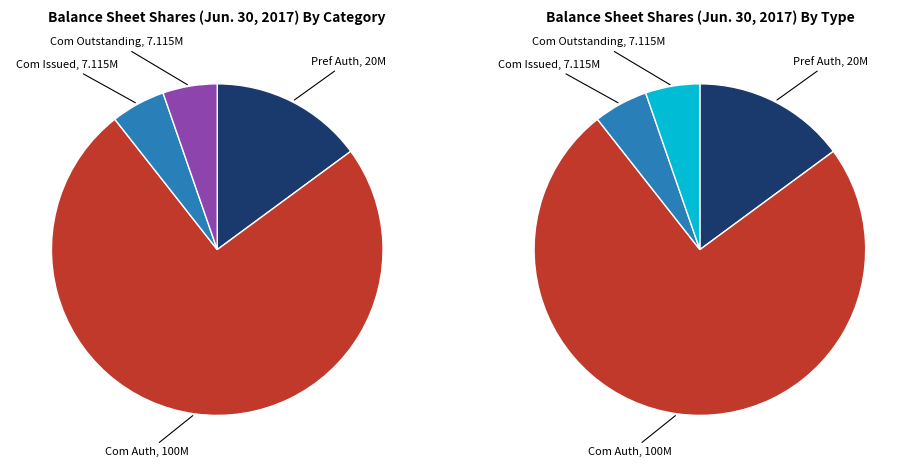

Which category accounts for the majority?

Common stock, authorized shares